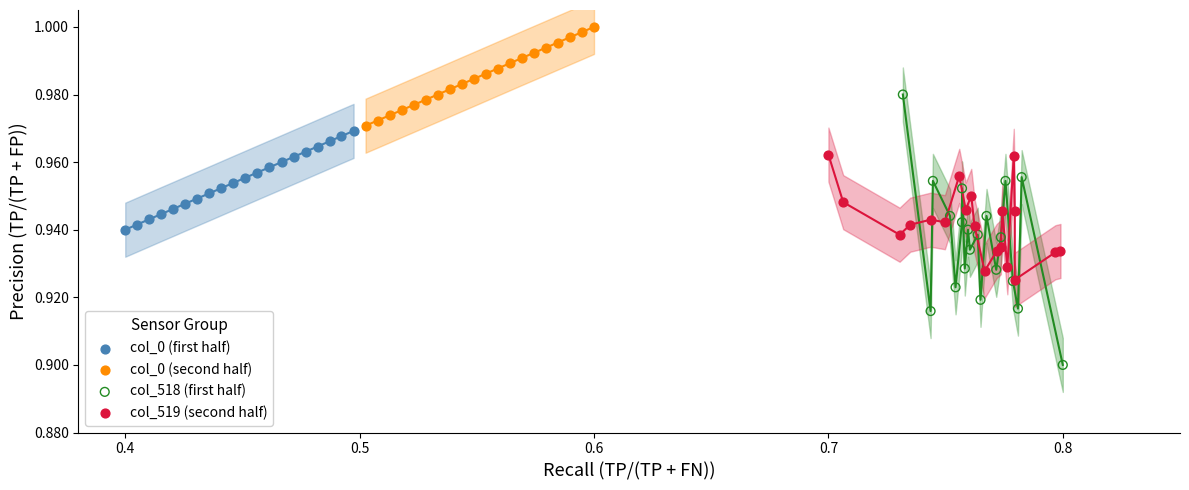

Which series contains the lowest Y value?

col_518 (first half)